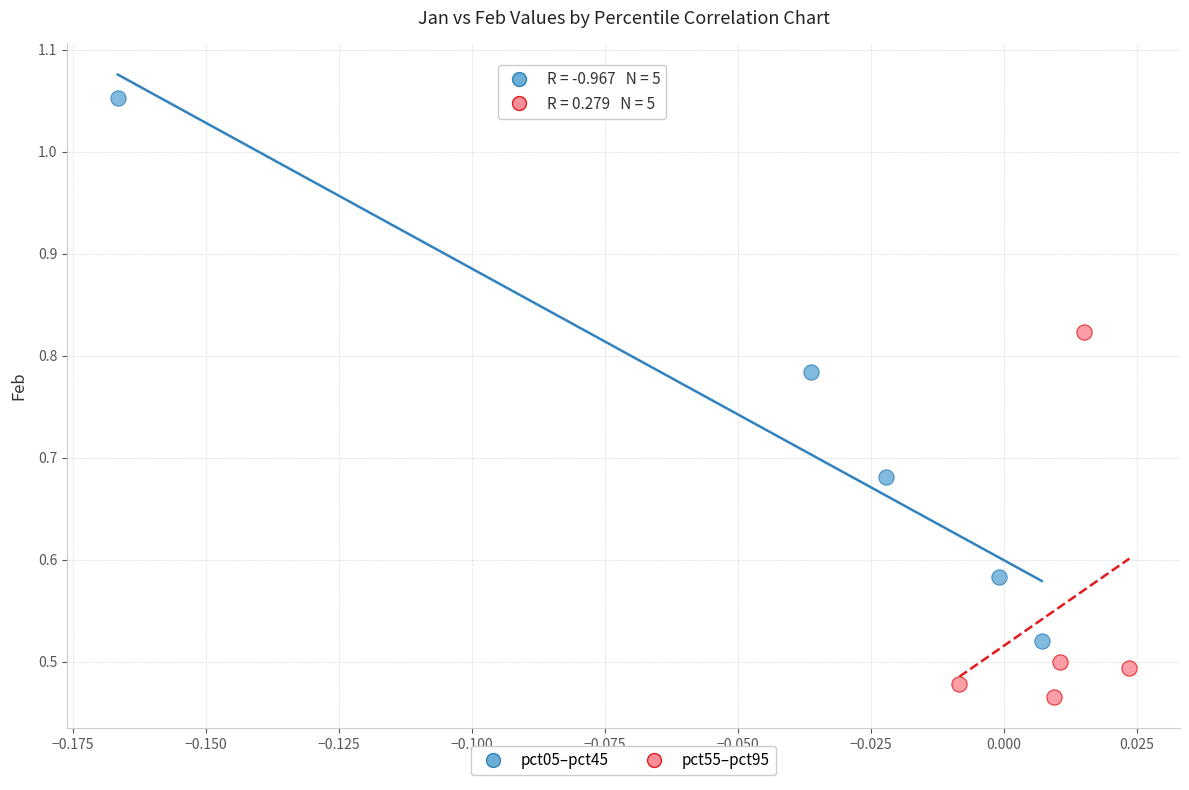

Which series reaches the minimum Y coordinate?

pct55–pct95